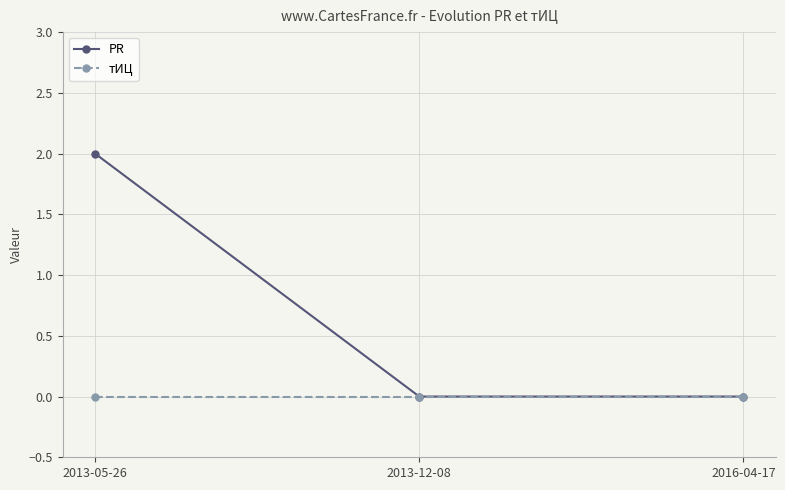

How many distinct data groups are displayed?

2